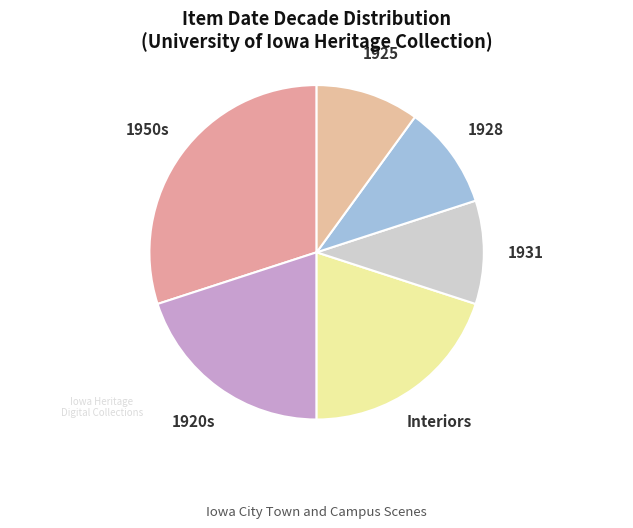

Which has a higher value, 1950s or 1920s?

1950s